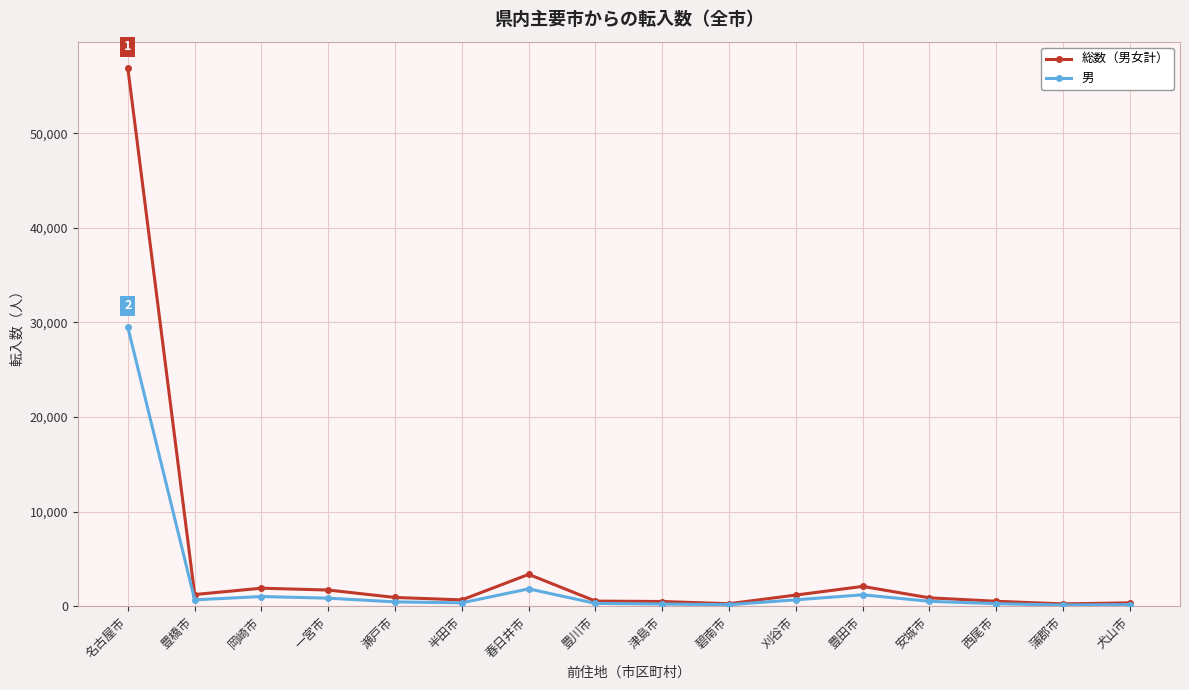

What position from the left is 西尾市?

14